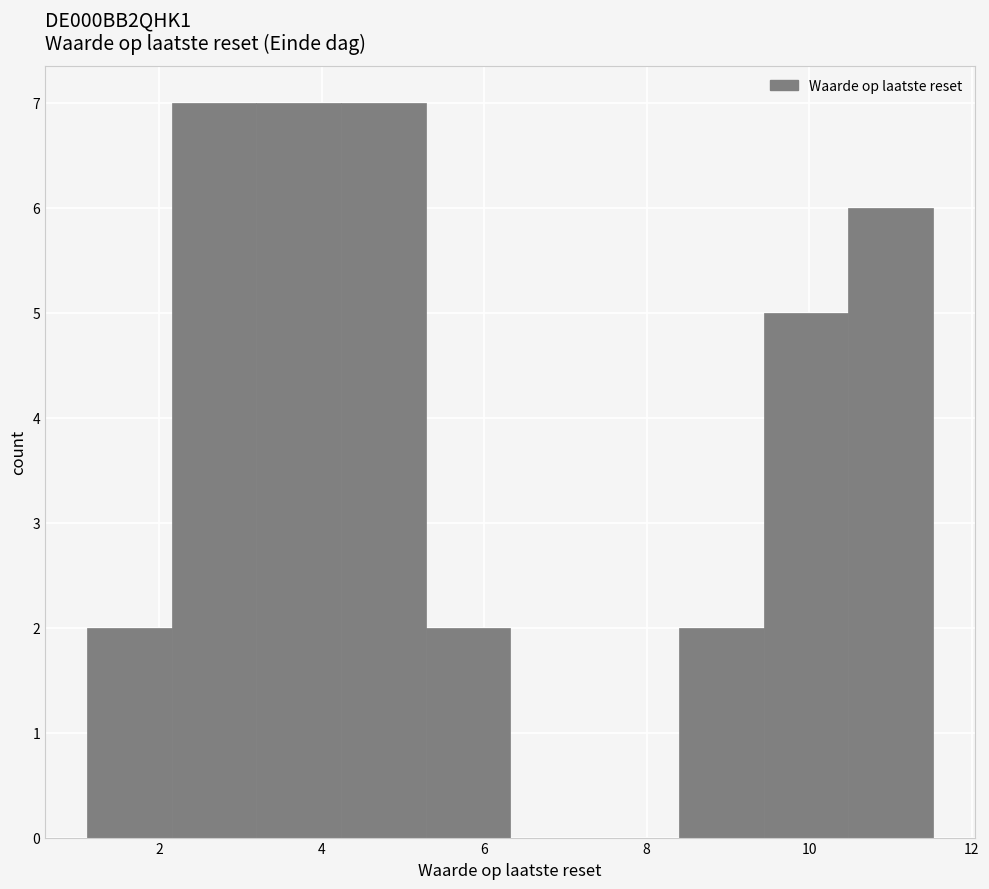

Reading left to right, list every bar in this chart as the range it spans on the x-axis followed by its height. Neither the bar edges nor the heights are printed on the chart, so give them approximately, as read against the axes.

1.12 to 2.16: 2
2.16 to 3.20: 7
3.20 to 4.24: 7
4.24 to 5.28: 7
5.28 to 6.32: 2
6.32 to 7.36: 0
7.36 to 8.40: 0
8.40 to 9.44: 2
9.44 to 10.48: 5
10.48 to 11.52: 6